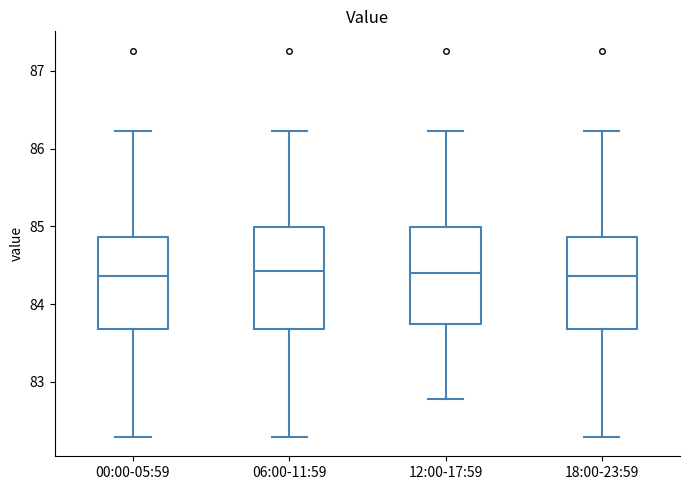

Reading left to right, read every box against the y-axis: the position of its median line, the range the box covers, and the ends of its whiskers. The values are not printed on the chart, so give them approximately, as read against the axis.

00:00-05:59: median 84.4, box 83.7 to 84.9, whiskers 82.3 to 86.2
06:00-11:59: median 84.4, box 83.7 to 85.0, whiskers 82.3 to 86.2
12:00-17:59: median 84.4, box 83.7 to 85.0, whiskers 82.8 to 86.2
18:00-23:59: median 84.4, box 83.7 to 84.9, whiskers 82.3 to 86.2